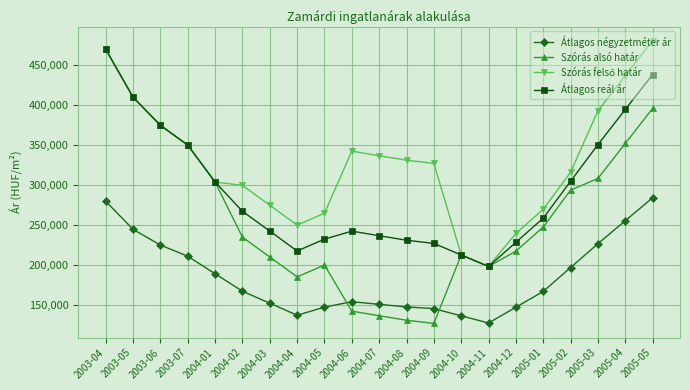

Is it true that Szórás alsó határ equals 293635 at 2005-02?

True